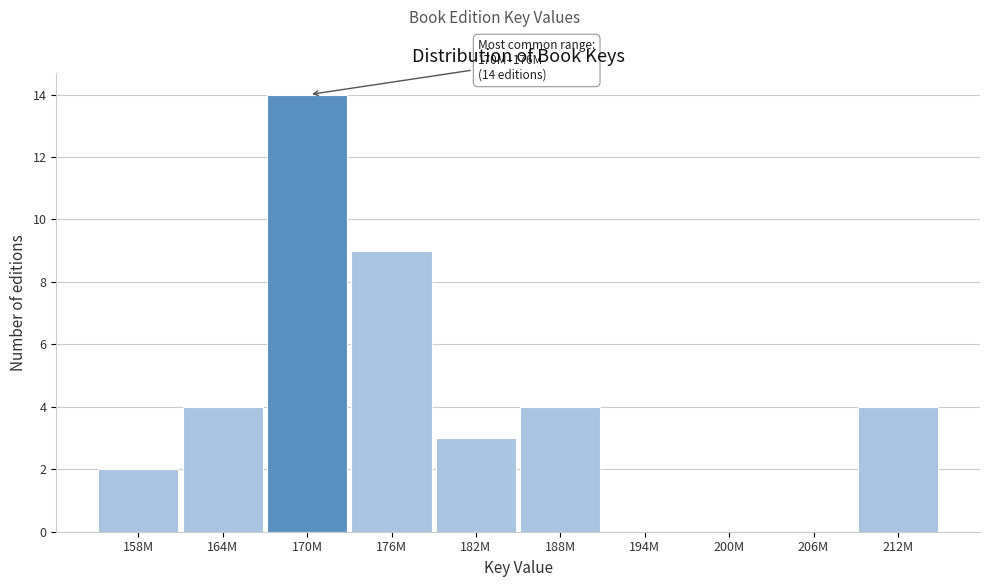

Reading right to left, extract all data points from this chart.

212M=4	206M=0	200M=0	194M=0	188M=4	182M=3	176M=9	170M=14	164M=4	158M=2